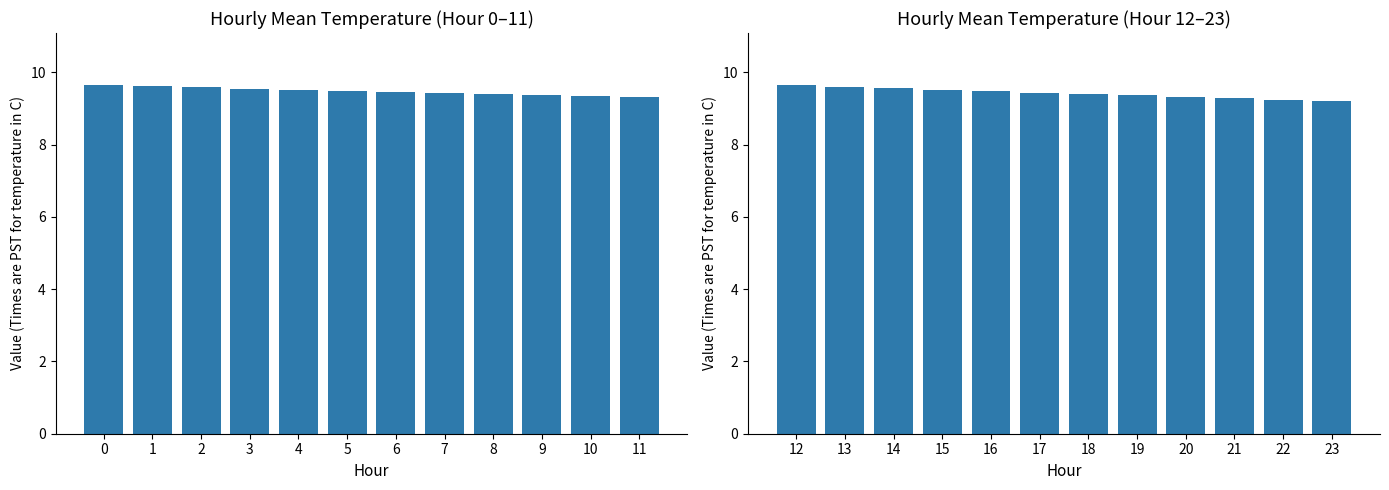

What is the value of the 1st bar from the left?

9.6